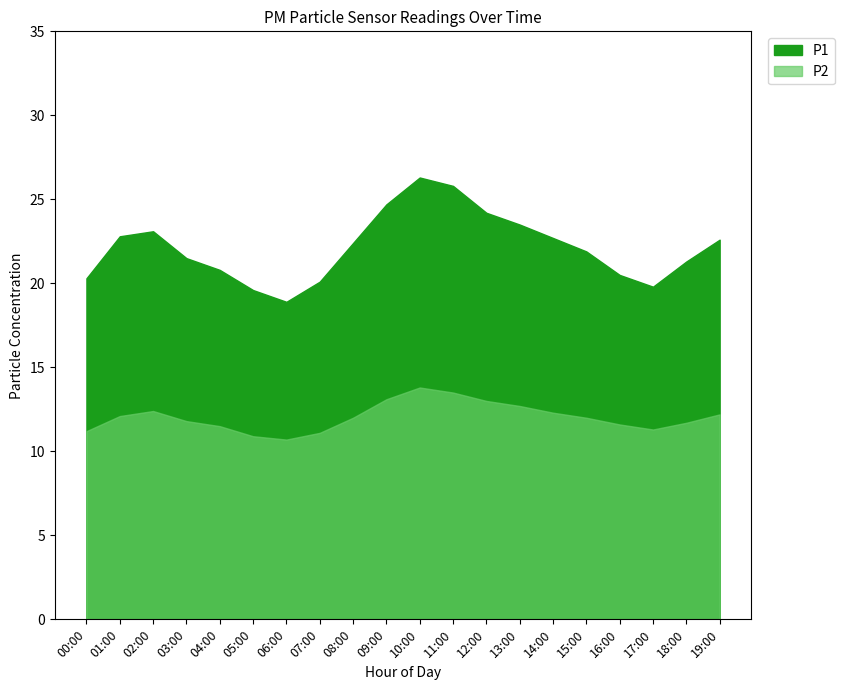

What are all the series names shown in the legend?

P1, P2